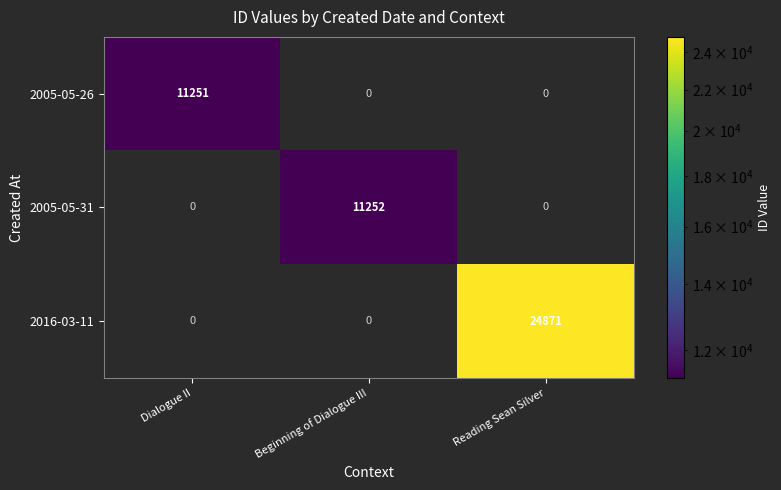

The 2005-05-31 series shows 11252 at Beginning of Dialogue III. True or false?

True